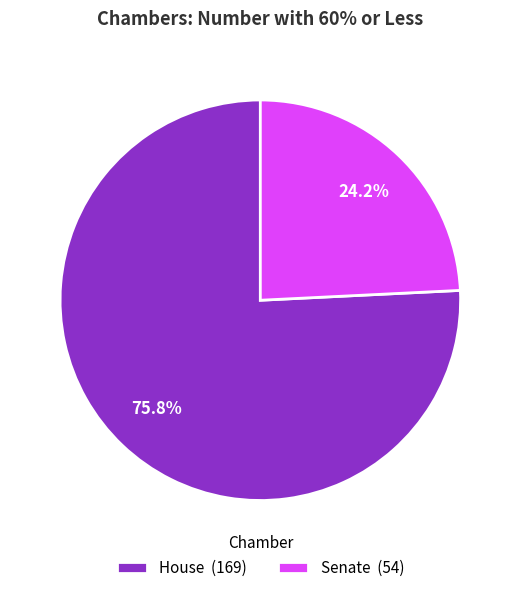

Combined, what portion of the pie is Senate and House?

100.0%